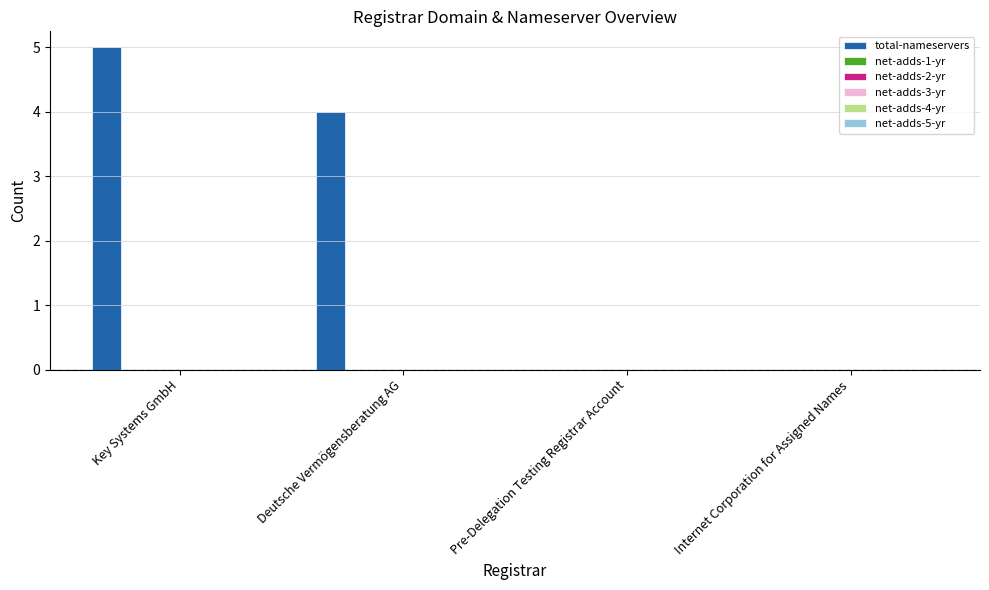

What is the greatest value displayed?

5